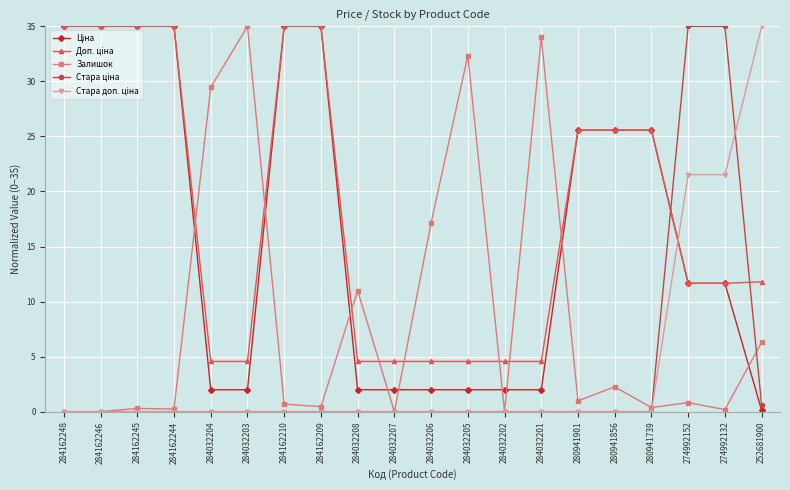

What is the total value across all series at 284032202?

6.6